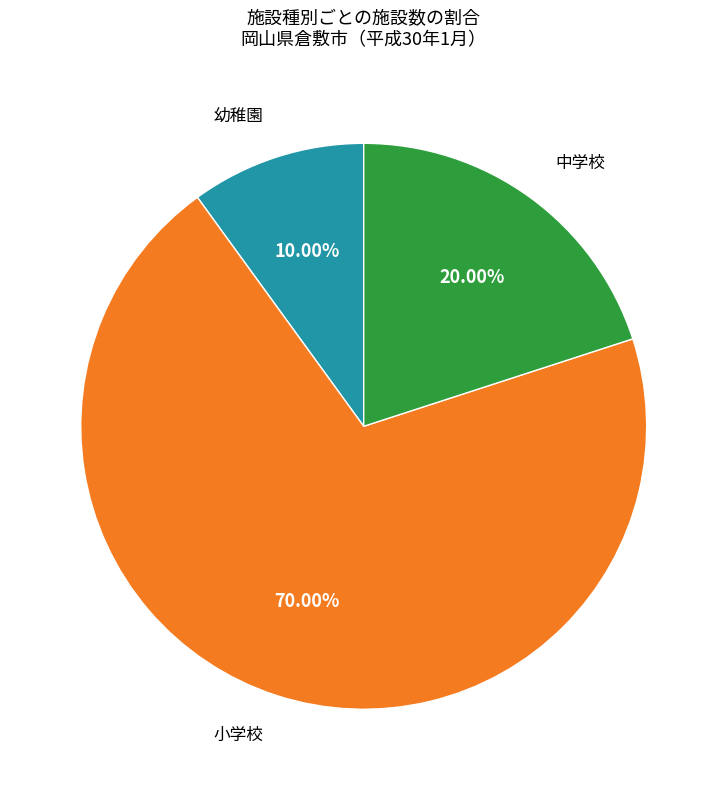

To the nearest percent, what is the difference between the largest and smallest slice percentages?

60%